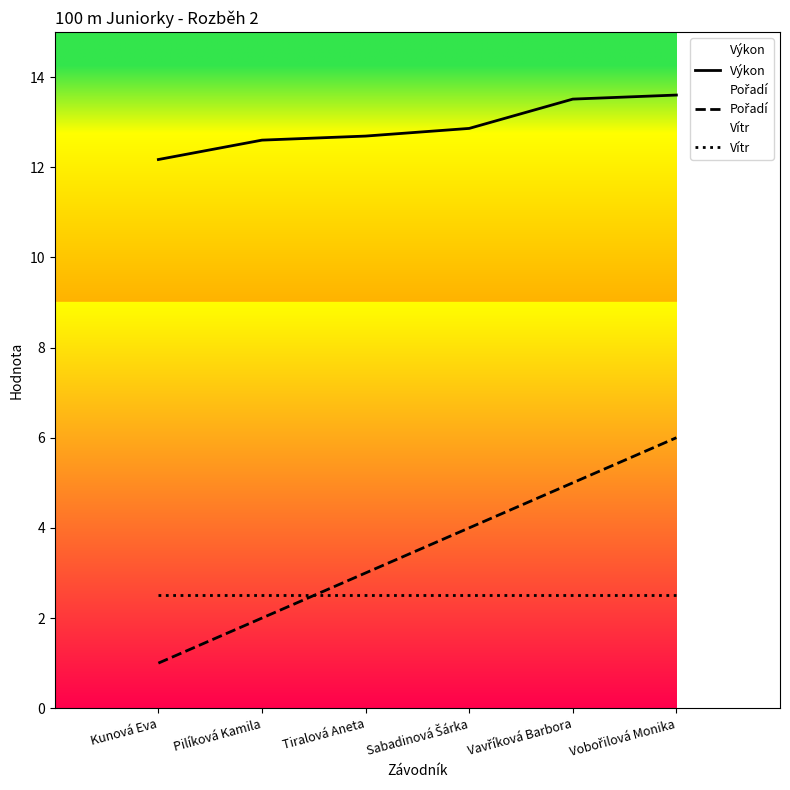

What is the spread (max minus min) of values at Vavříková Barbora?

11.0